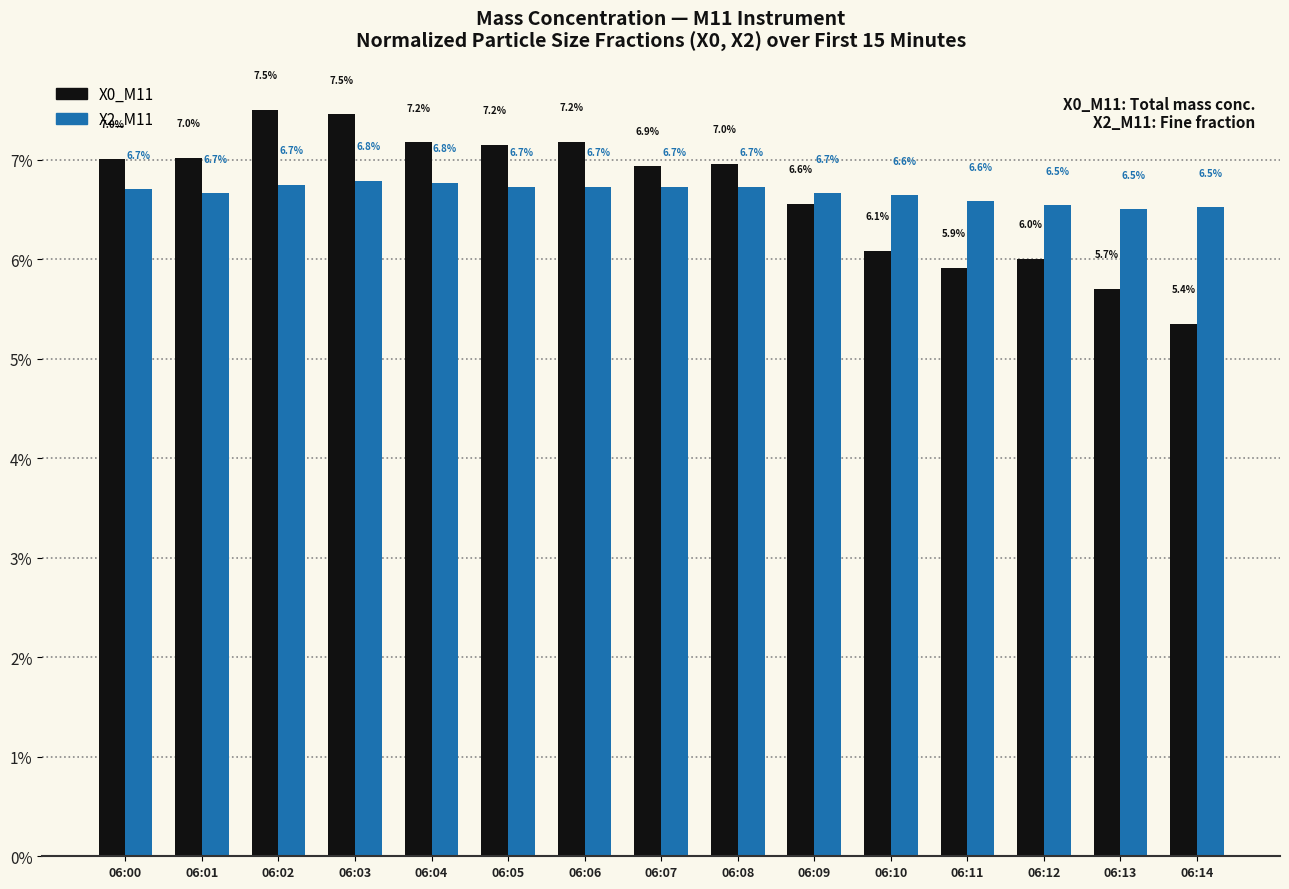

What is the minimum value for X0_M11?

5.4